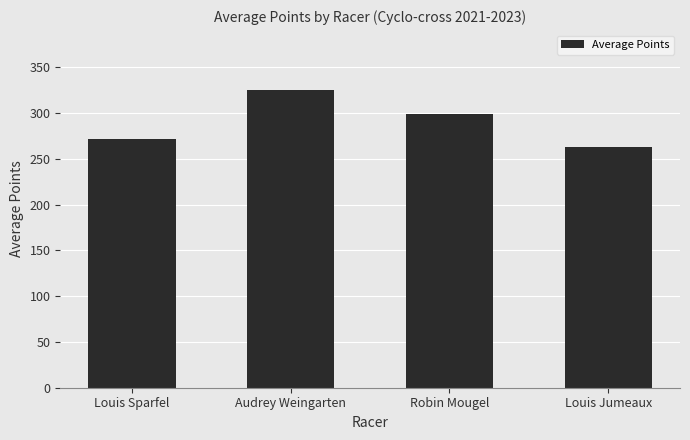

What is the change in value from Louis Sparfel to Audrey Weingarten?

+53.5